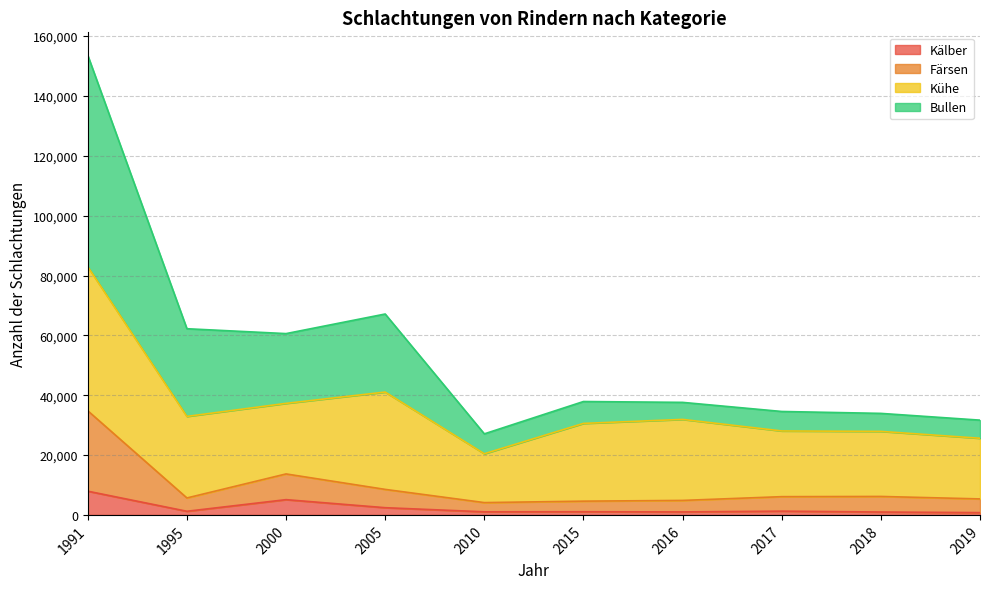

What is the difference between the maximum and minimum values in the Kälber series?

7160